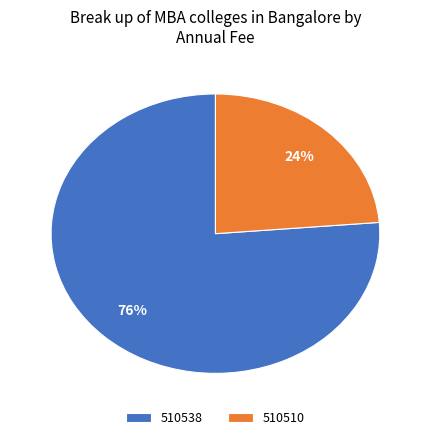

Between 510510 and 510538, which is larger?

510538